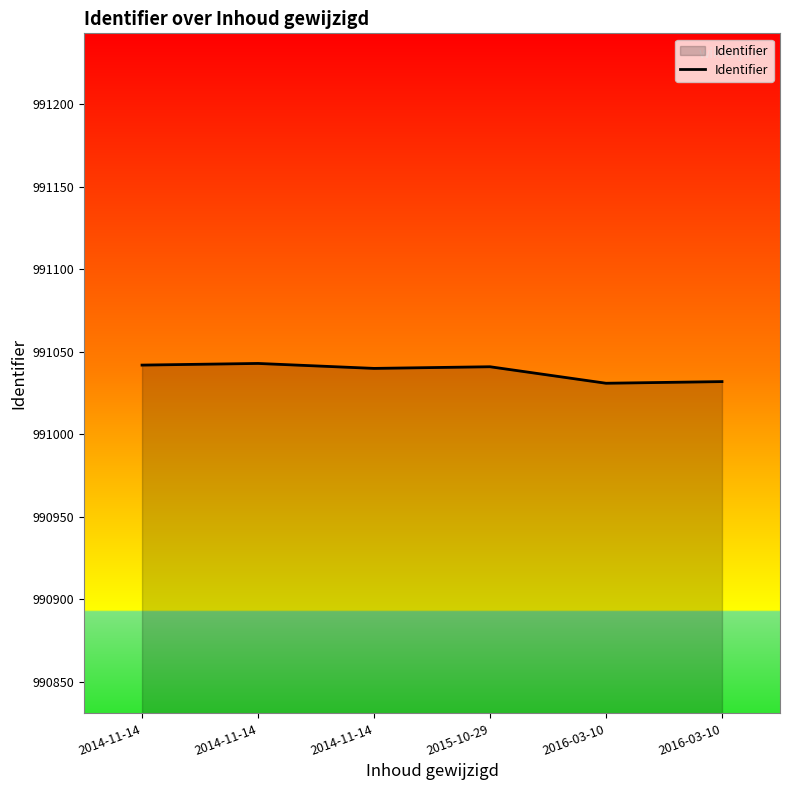

True or false: there are more than 1 points higher than both neighbors.

True